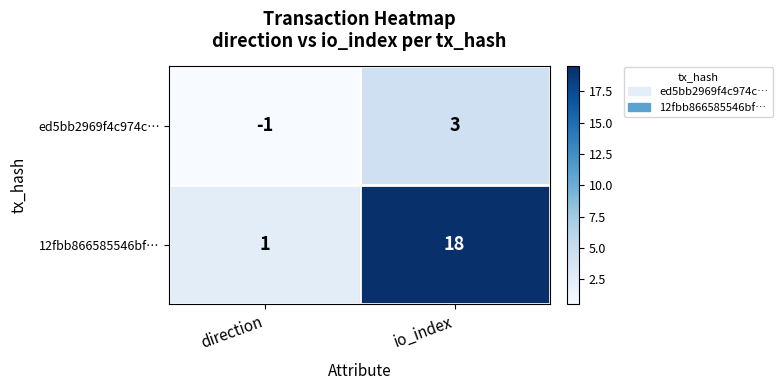

What is the difference between the 12fbb866585546bf… values at io_index and direction?

17